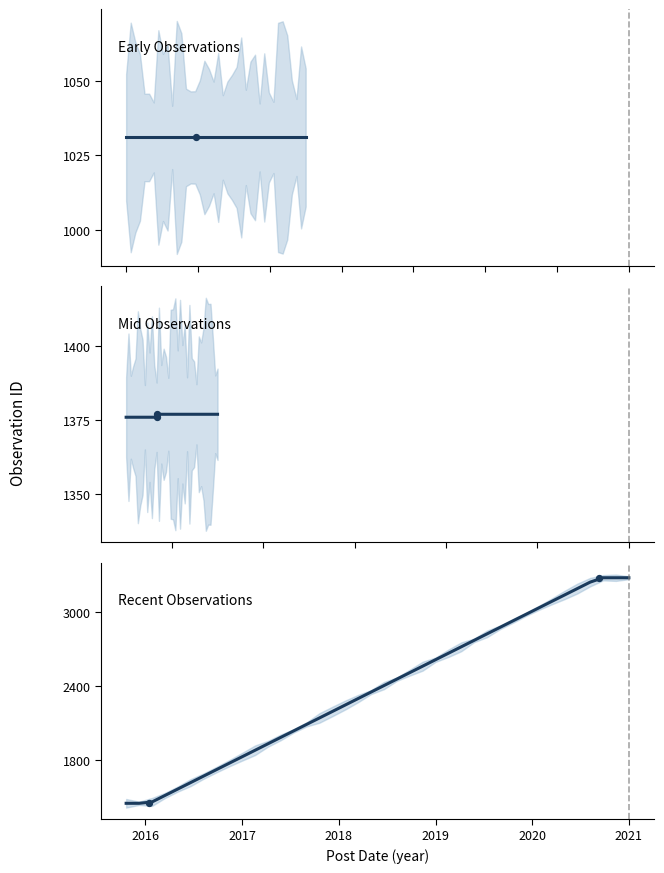

Which series reaches the minimum Y coordinate?

Early Observations